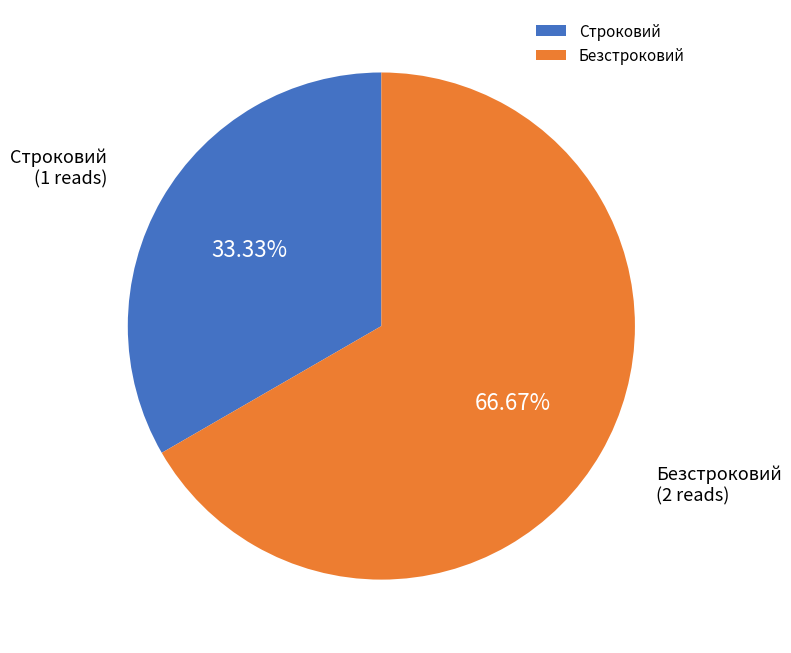

What is the ratio of the value at Безстроковий to the value at Строковий?

2.0